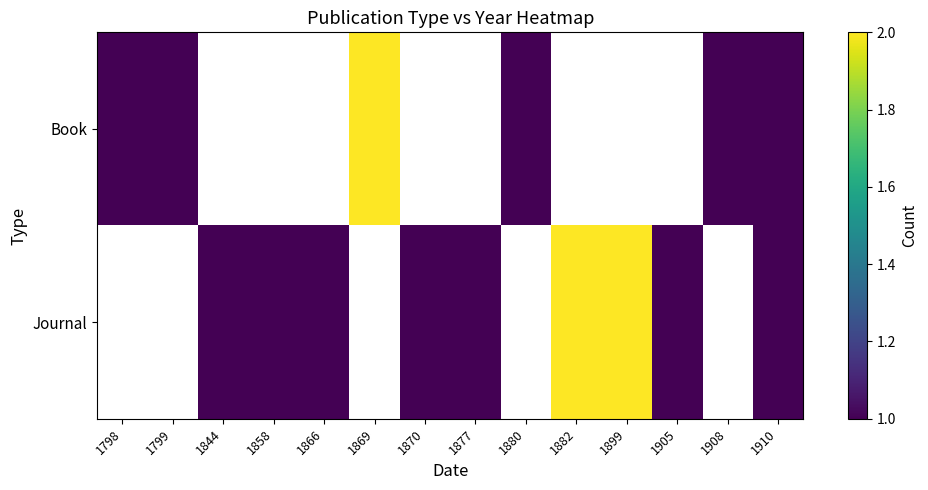

At which category is the sum across all series the highest?

1910